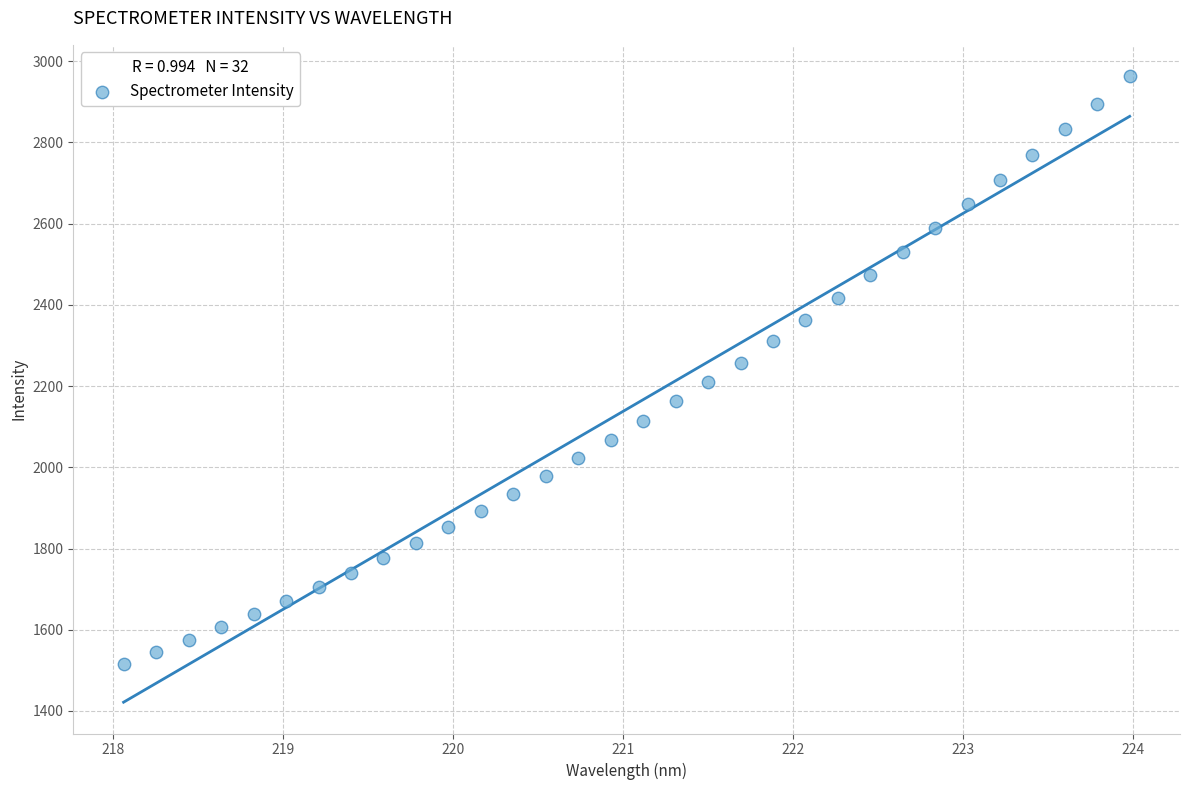

What is the range of X values (max minus min)?

5.9